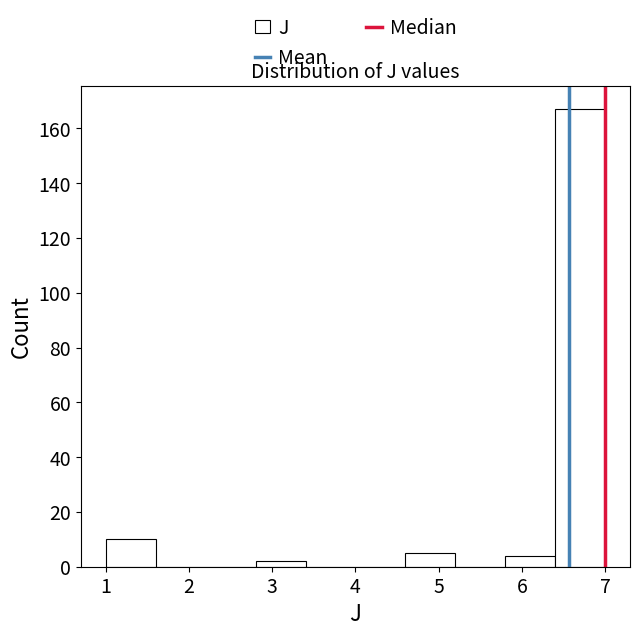

How tall is the bar that spans 5.8 to 6.4 on the x-axis? The values are not printed on the chart, so give them approximately, as read against the axis.

4